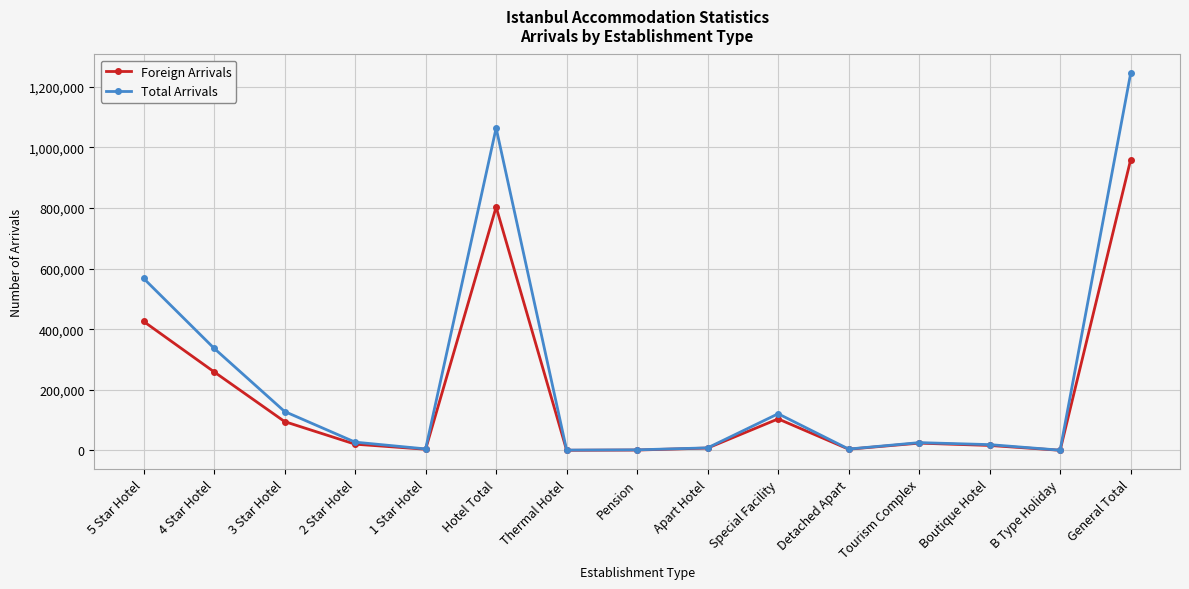

At which category is the sum across all series the highest?

General Total